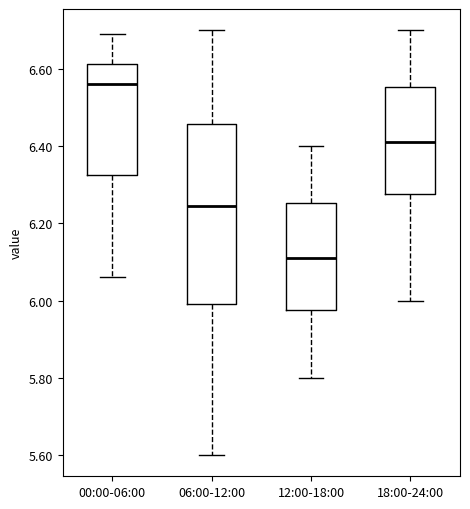

Which box is the tallest, from its lower edge to its upper edge?

06:00-12:00